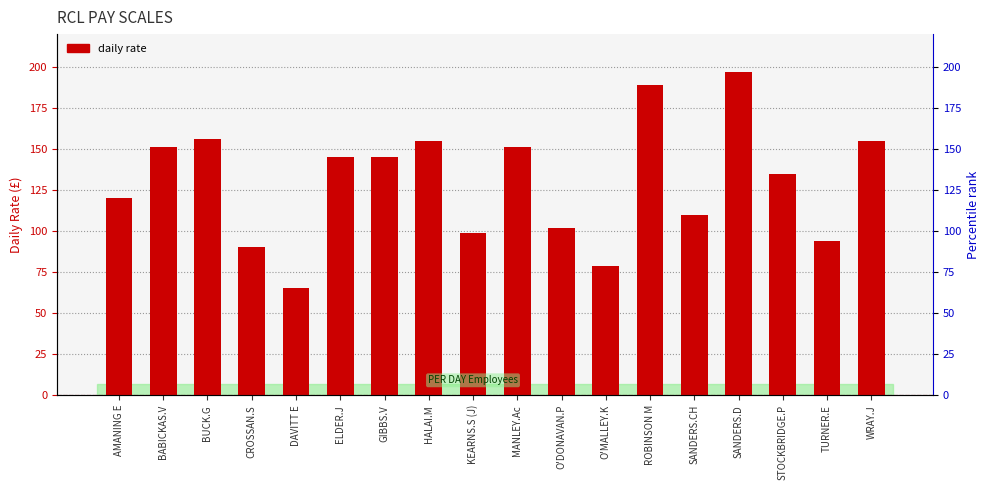

How many values exceed 145?

7